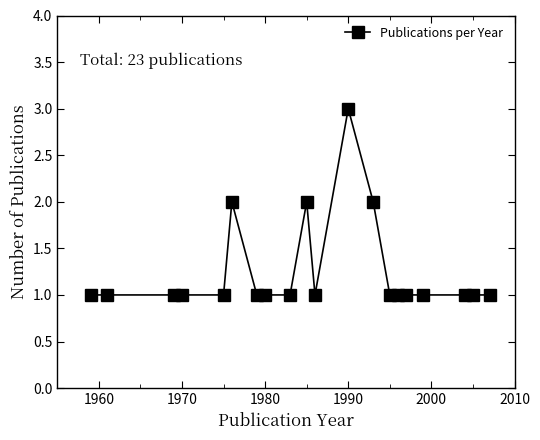

What is the sum of all values?

25